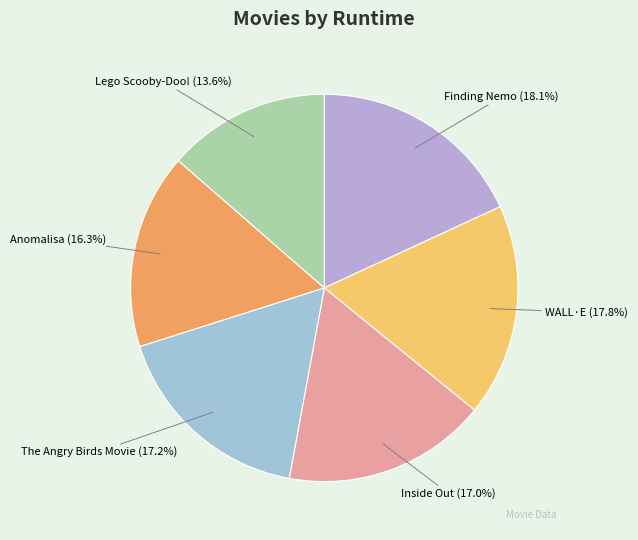

How many segments does this pie chart have?

6